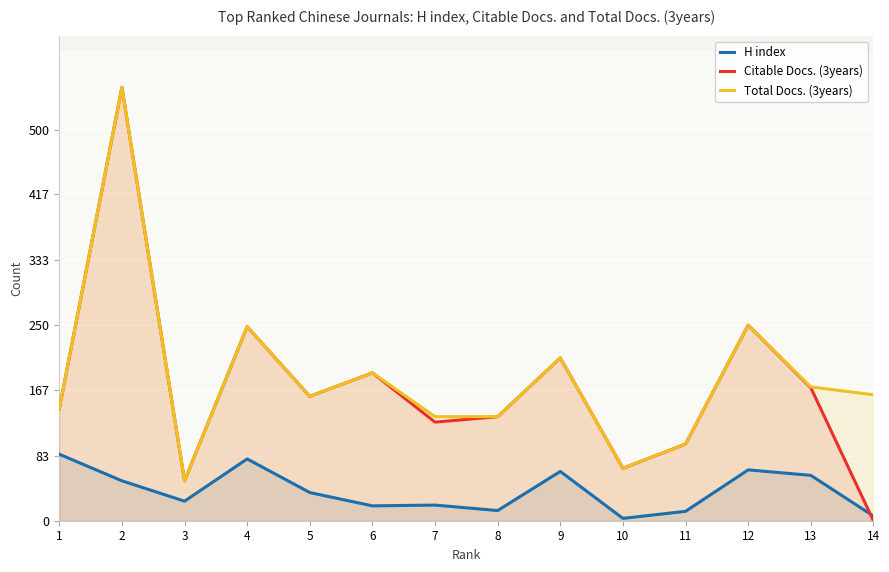

Between 2 and 13, which series saw the biggest shift?

Citable Docs. (3years)